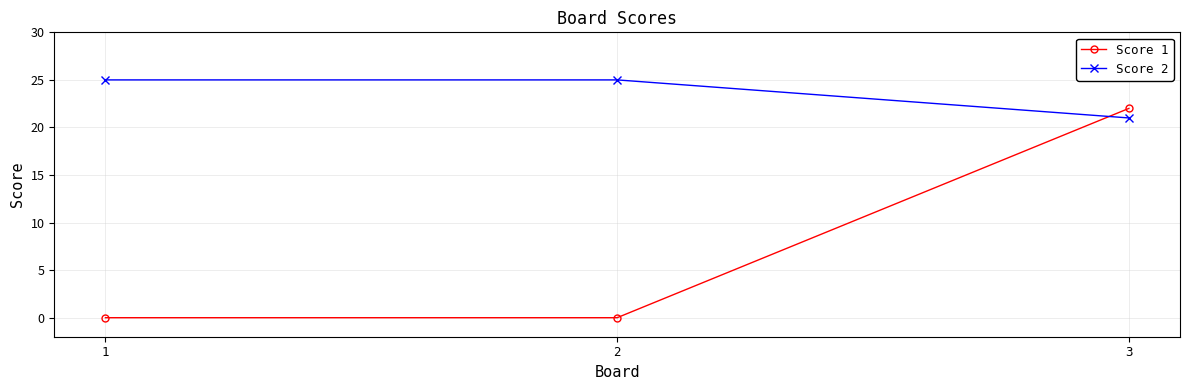

What is the lowest value of the Score 2 series?

21